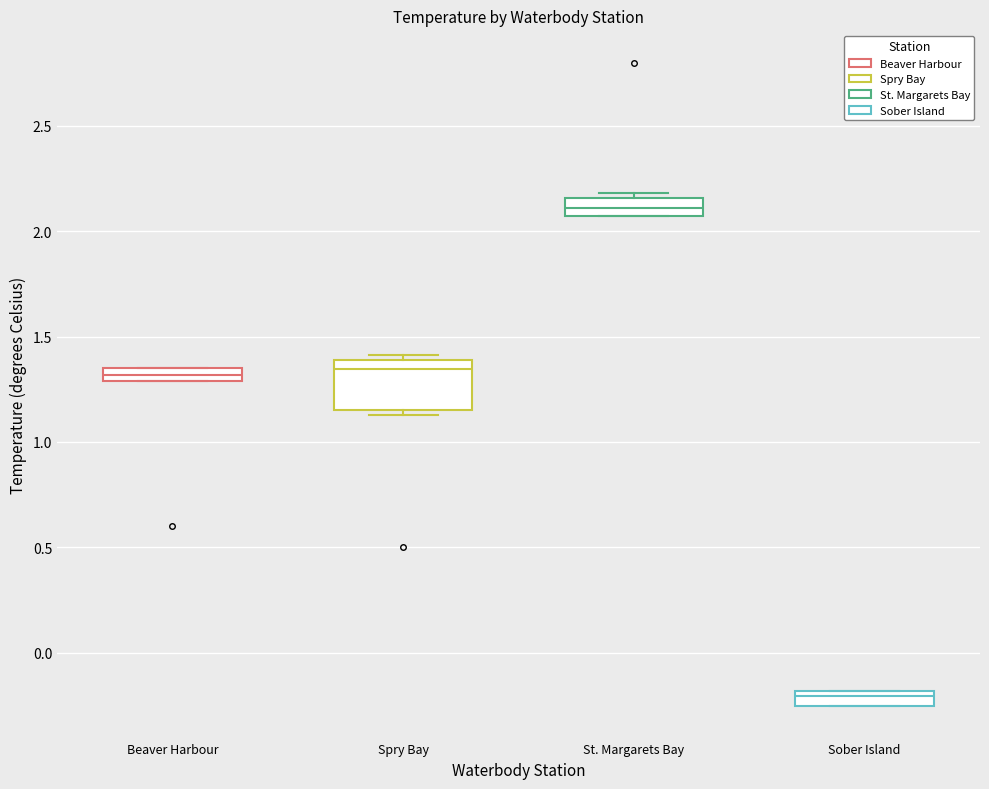

Where does the median line of the box for St. Margarets Bay sit on the y-axis? The values are not printed on the chart, so give them approximately, as read against the axis.

2.10